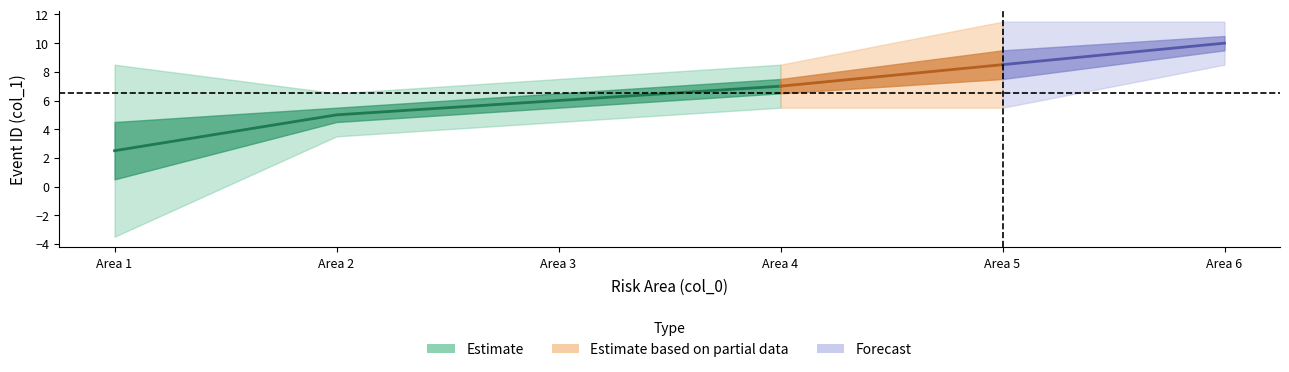

Does the chart display data point markers on the line(s)?

No